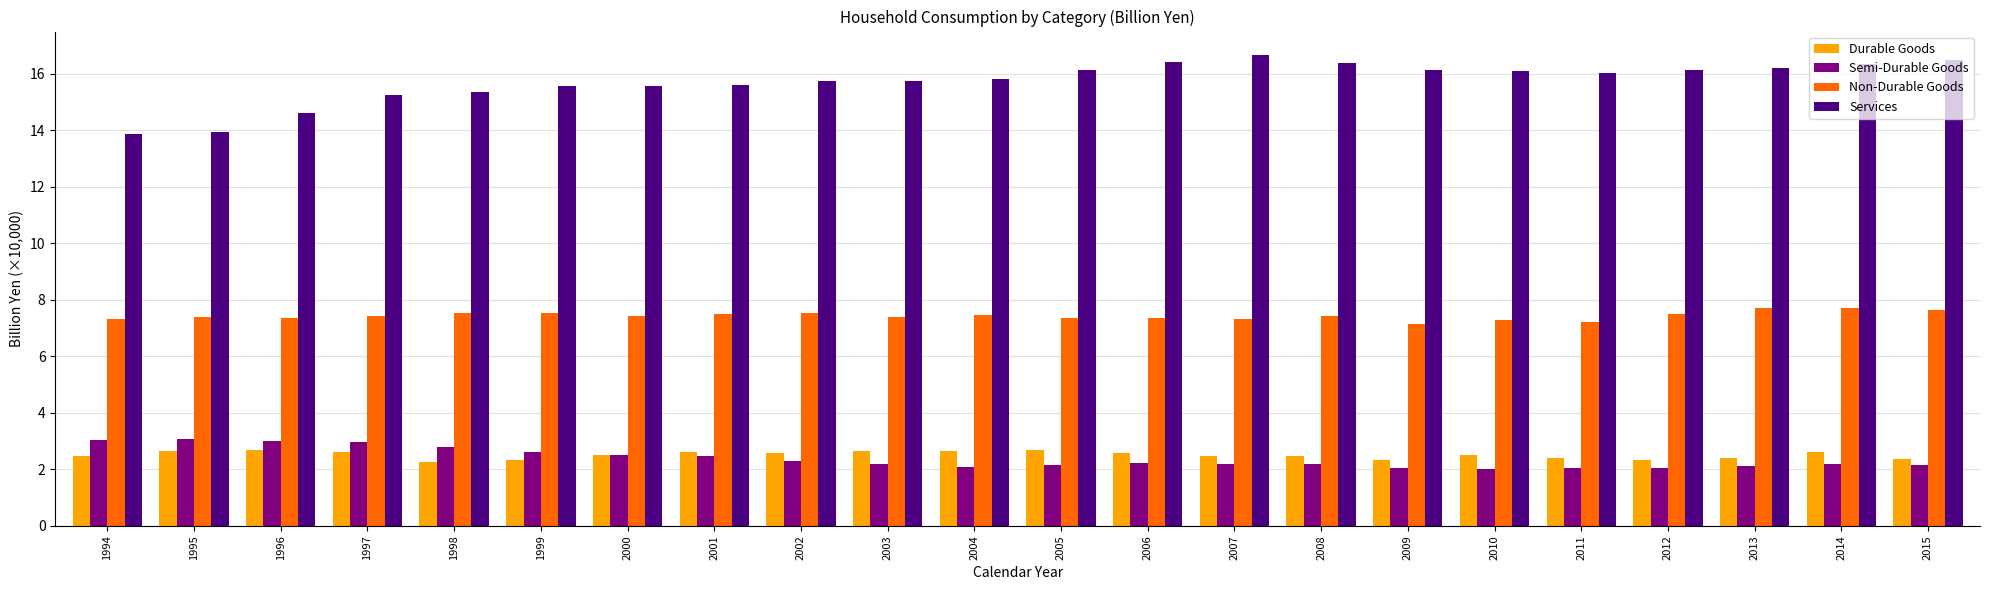

What is the difference between the maximum and minimum values in the Durable Goods series?

0.4